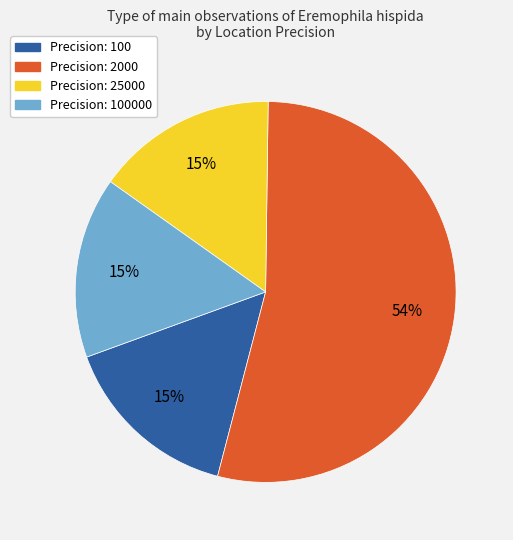

What is the largest slice in the pie chart?

Precision: 2000